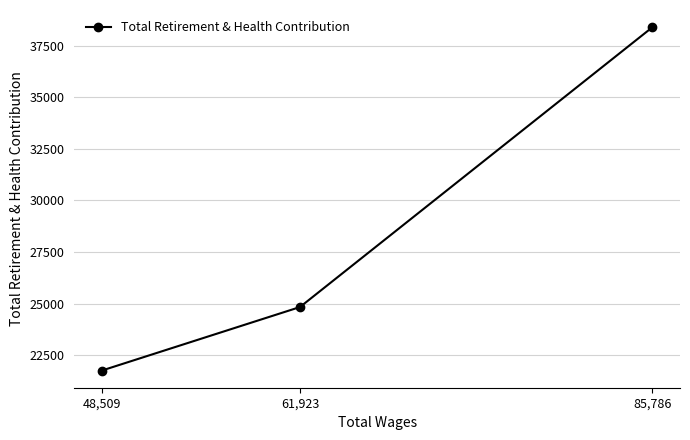

Reading left to right, list all the values displayed in this chart.

48,509=21757	61,923=24834	85,786=38395